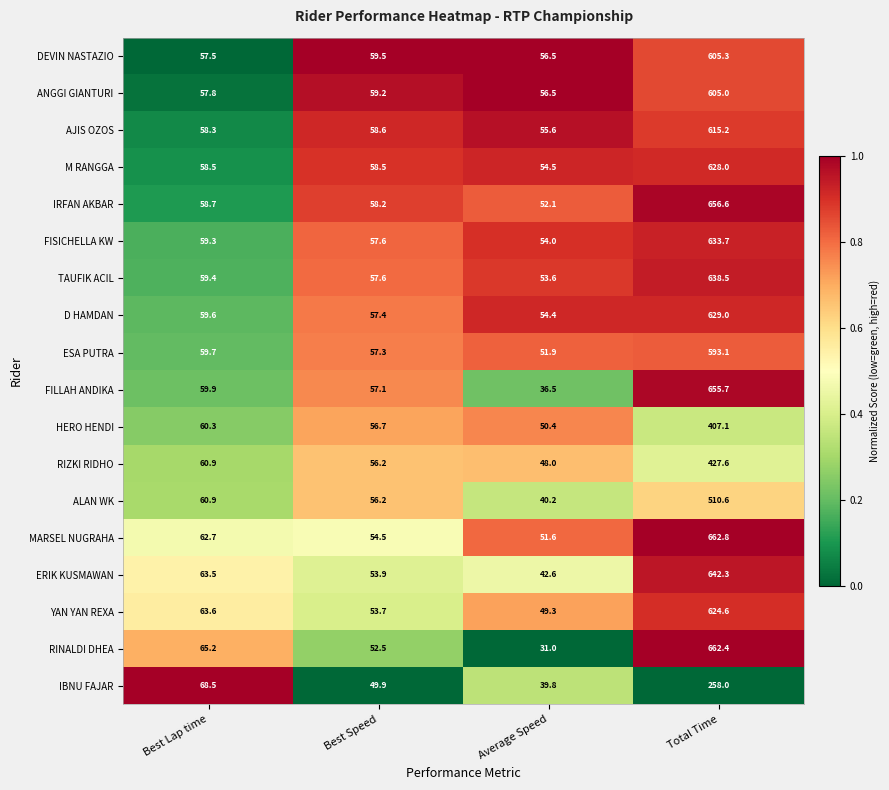

Which category has the highest value across all series?

Total Time